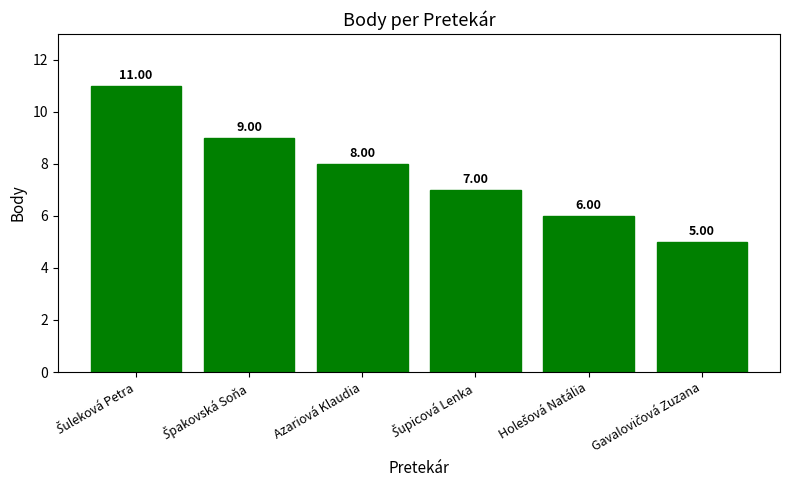

Does the chart contain stacked bars?

No